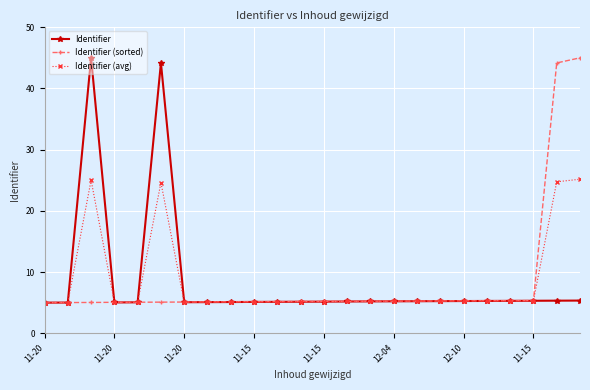

What is the value of the Identifier (sorted) point at the 9th from the left?

5.1